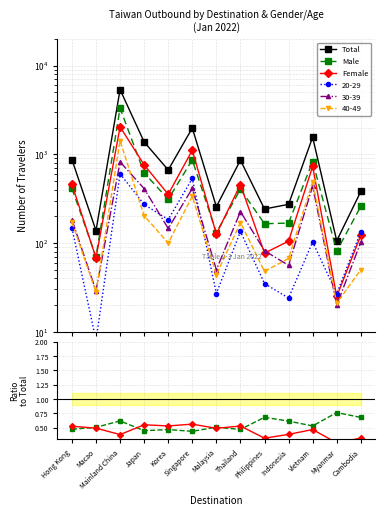

True or false: Female has more than 1 points higher than both neighbors.

True